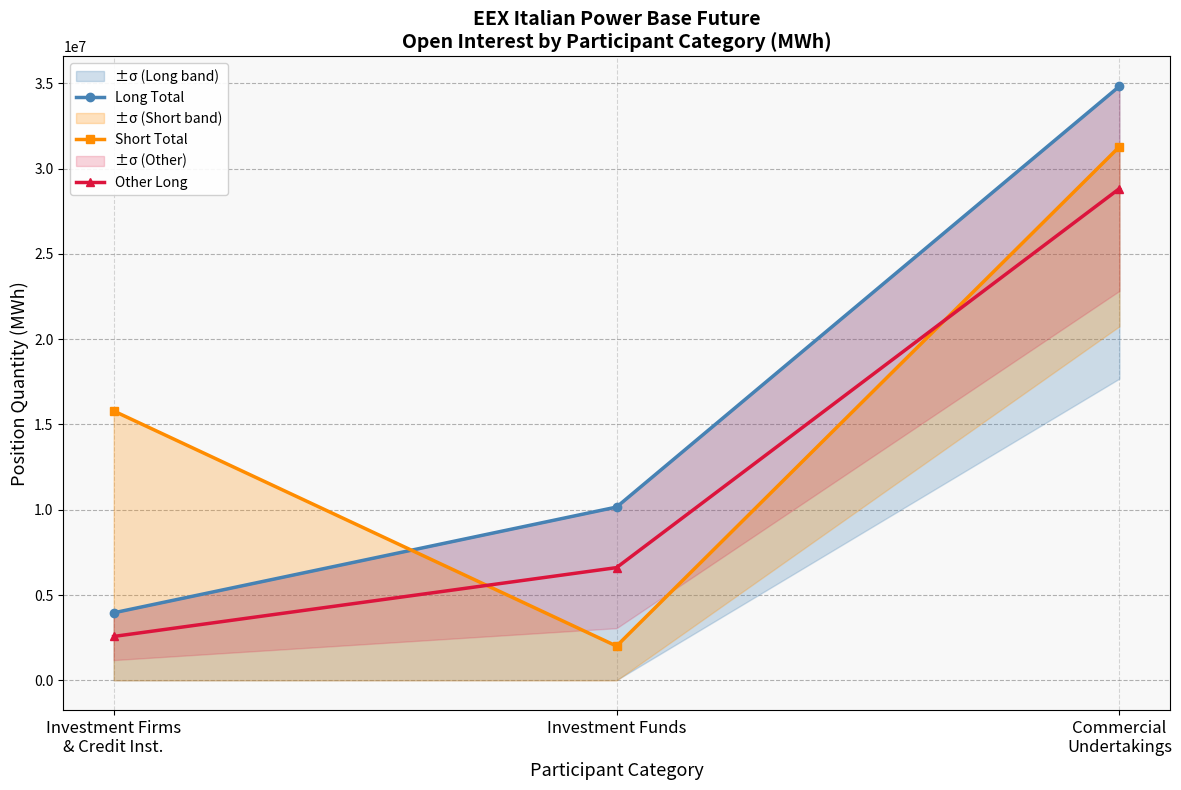

List the labels in order of Long Total value, largest first.

Commercial
Undertakings, Investment Funds, Investment Firms
& Credit Inst.